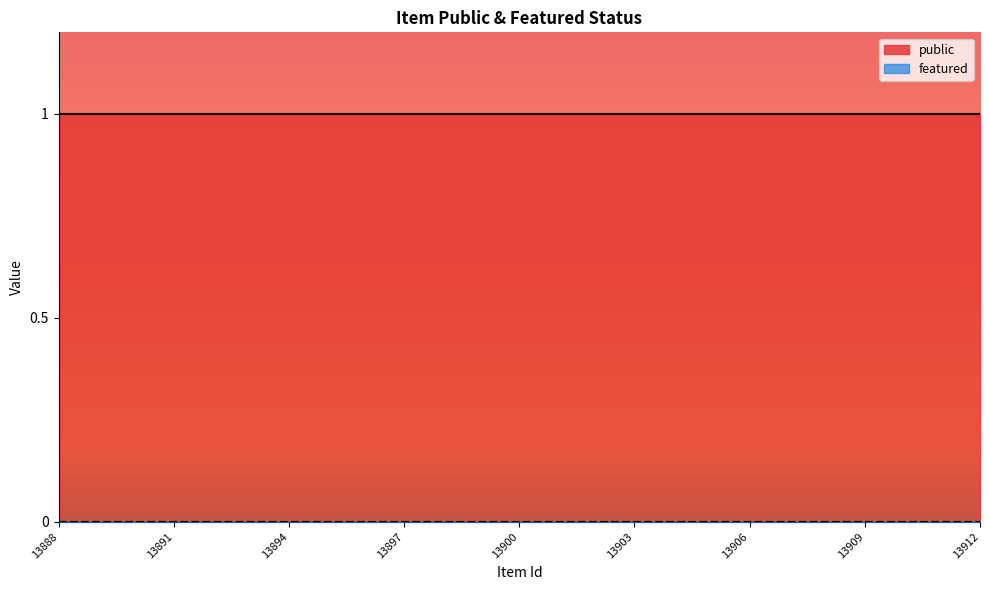

What is the highest value of the public series?

1